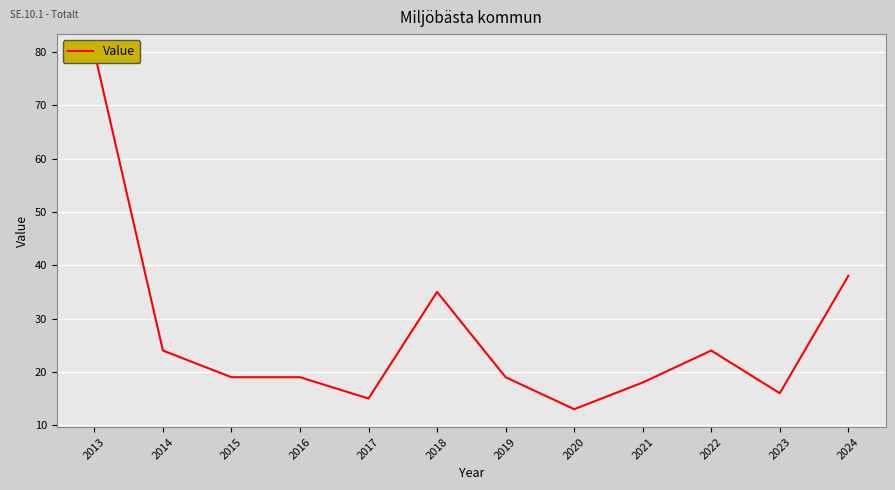

Where is the first local minimum?

2017